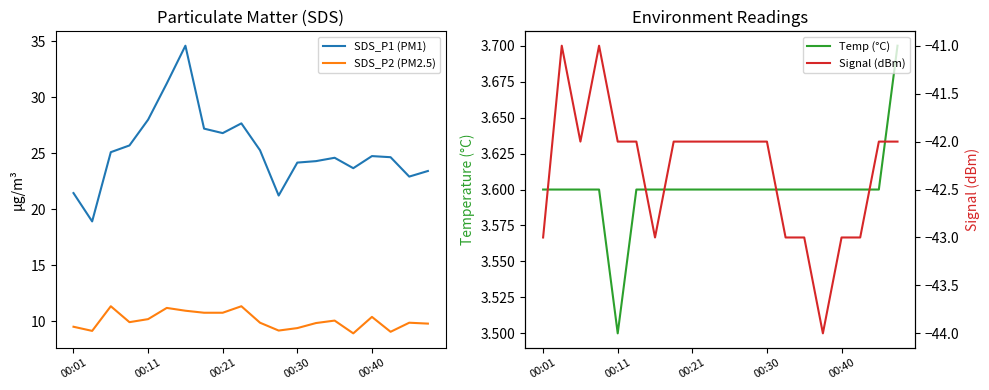

At 5, list the series in order from largest to smallest.

SDS_P1 (PM1), SDS_P2 (PM2.5), Temp (°C), Signal (dBm)